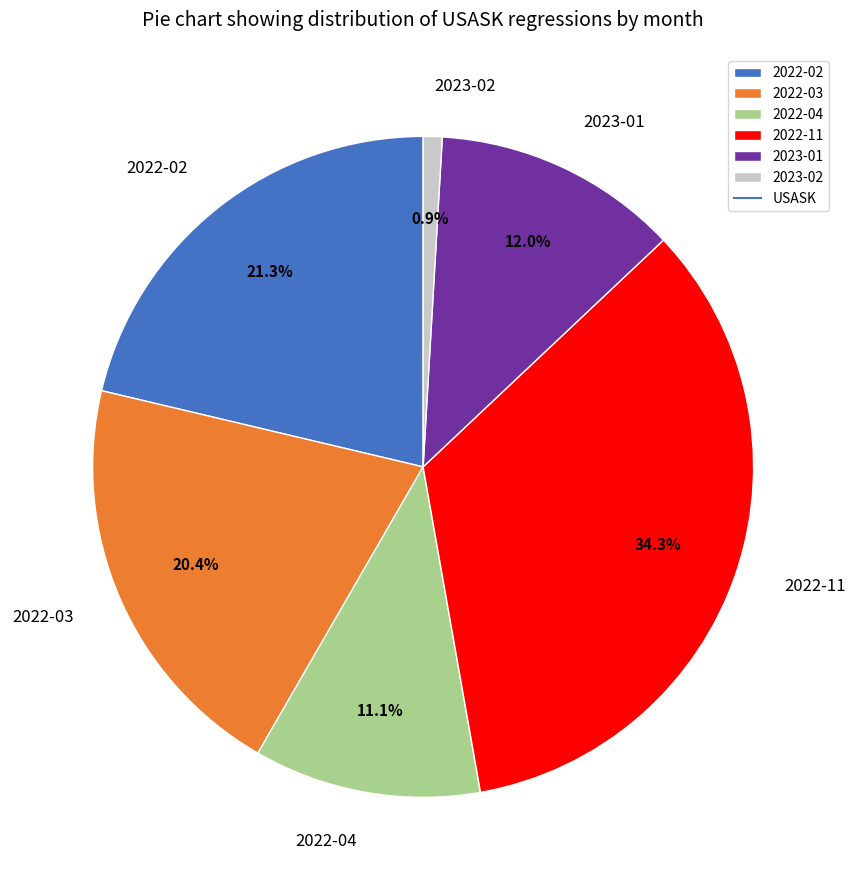

Rank the categories by value from lowest to highest.

2023-02, 2022-04, 2023-01, 2022-03, 2022-02, 2022-11